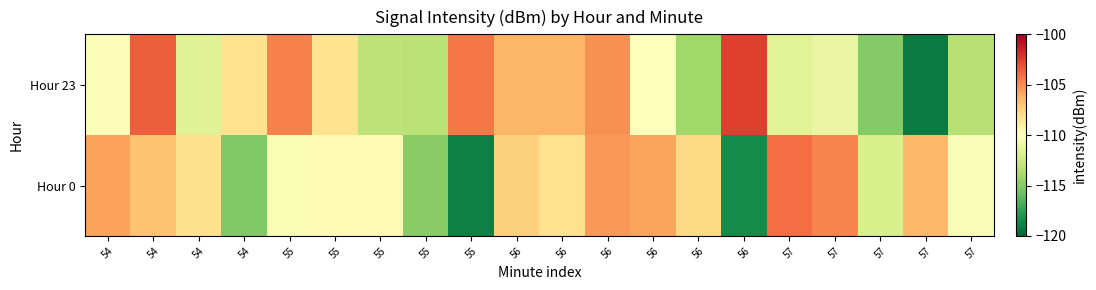

Reading left to right, what are all the values shown in this chart?

Hour 23: 54=-110.2	54=-103.6	54=-111.6	54=-108.2	55=-104.7	55=-108.2	55=-113.1	55=-113.3	55=-104.3	56=-106.4	56=-106.4	56=-105.1	56=-110.1	56=-114.1	56=-102.6	57=-111.5	57=-111.0	57=-115.1	57=-119.2	57=-113.4
Hour 0: 54=-105.6	54=-106.8	54=-108.1	54=-115.1	55=-110.3	55=-109.6	55=-109.6	55=-114.9	55=-119.0	56=-107.4	56=-108.2	56=-105.3	56=-105.7	56=-107.7	56=-118.5	57=-104.0	57=-104.7	57=-112.0	57=-106.4	57=-110.2